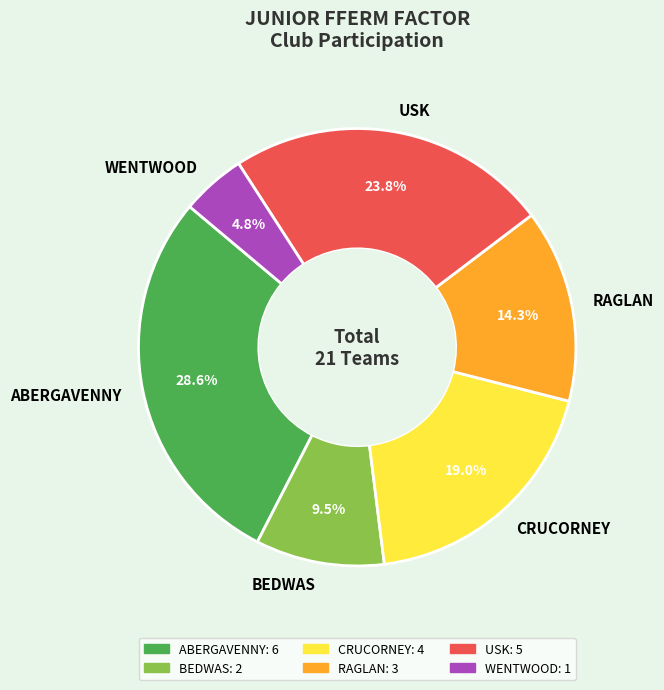

Does RAGLAN account for over 50% of the chart?

No